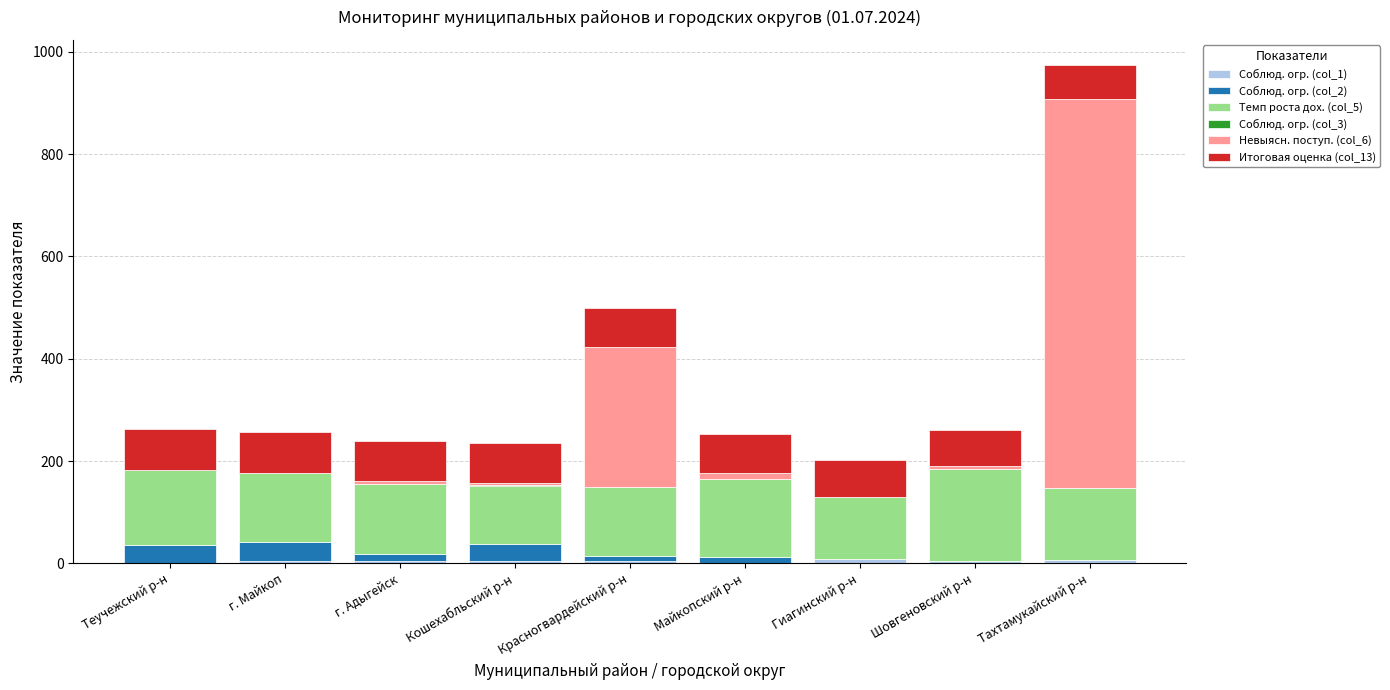

At which category is the sum across all series the highest?

Тахтамукайский р-н